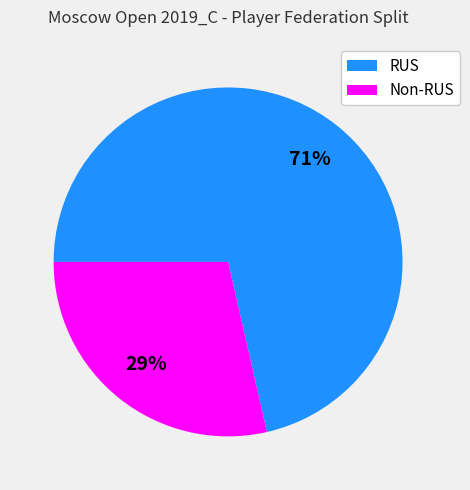

Does any single category account for the majority?

Yes